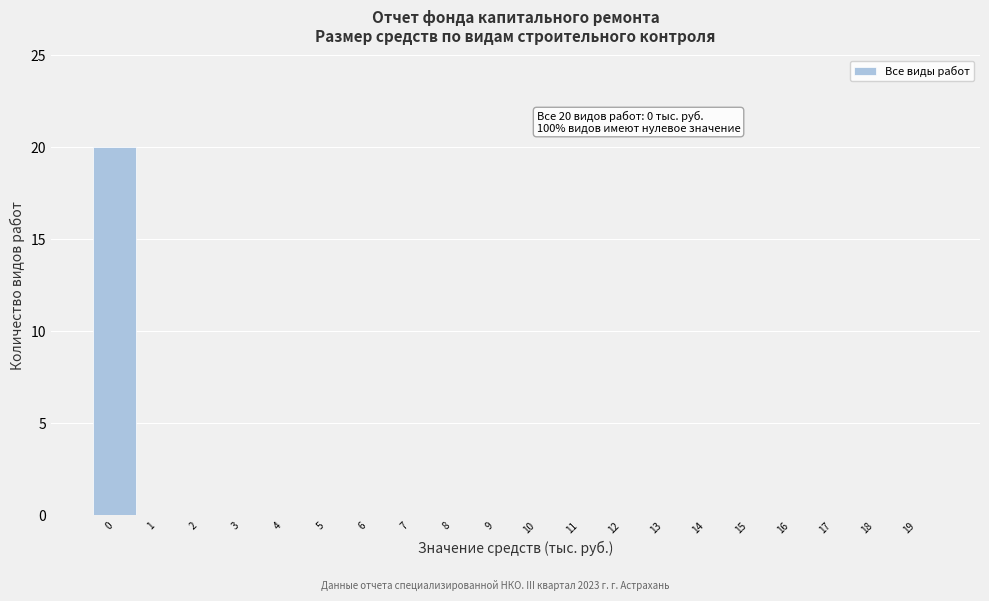

Which range on the x-axis has the tallest bar?

-0.5 to 0.5